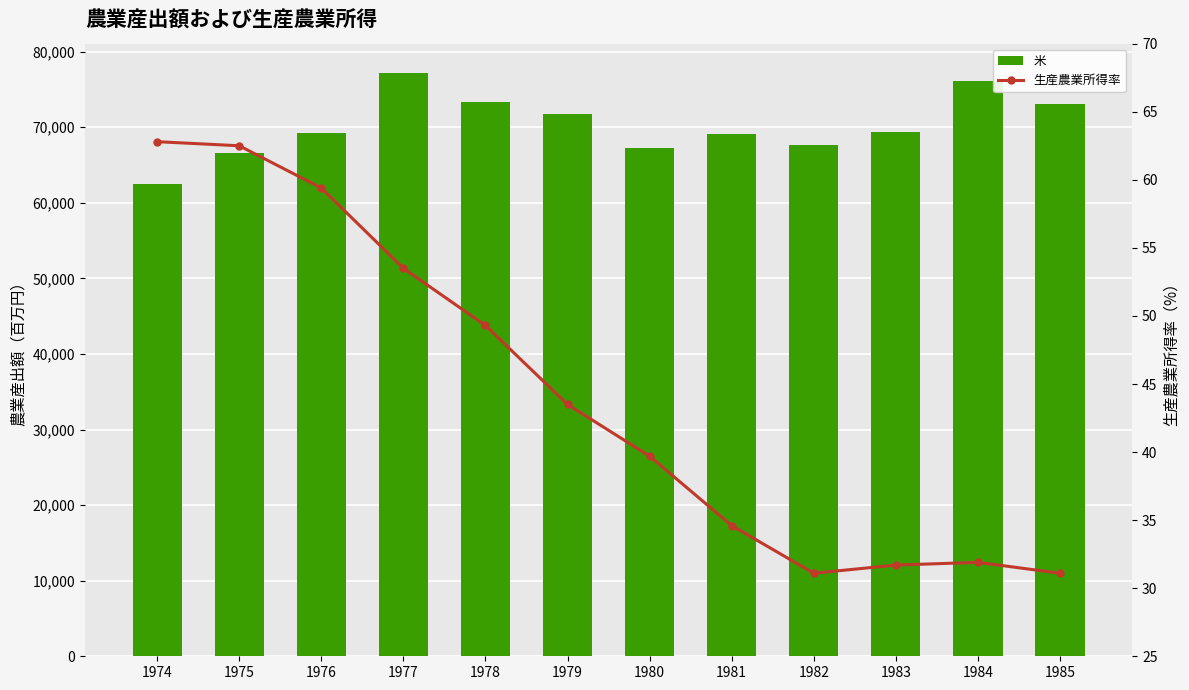

Which series has the largest total across all categories?

米